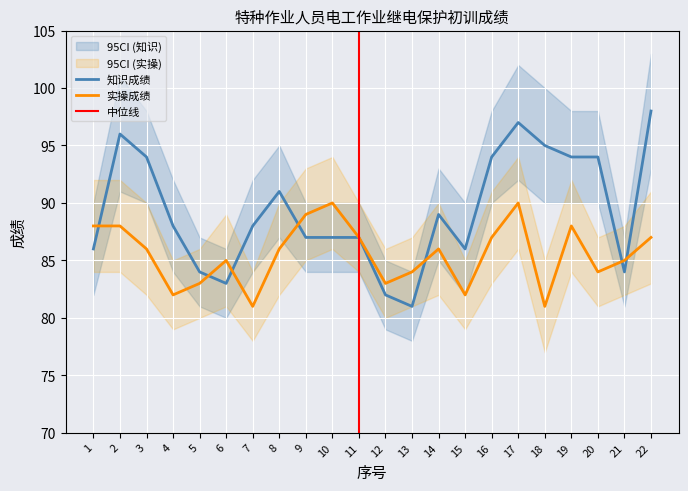

True or false: 实操成绩 has a value of 90 at 10.

True